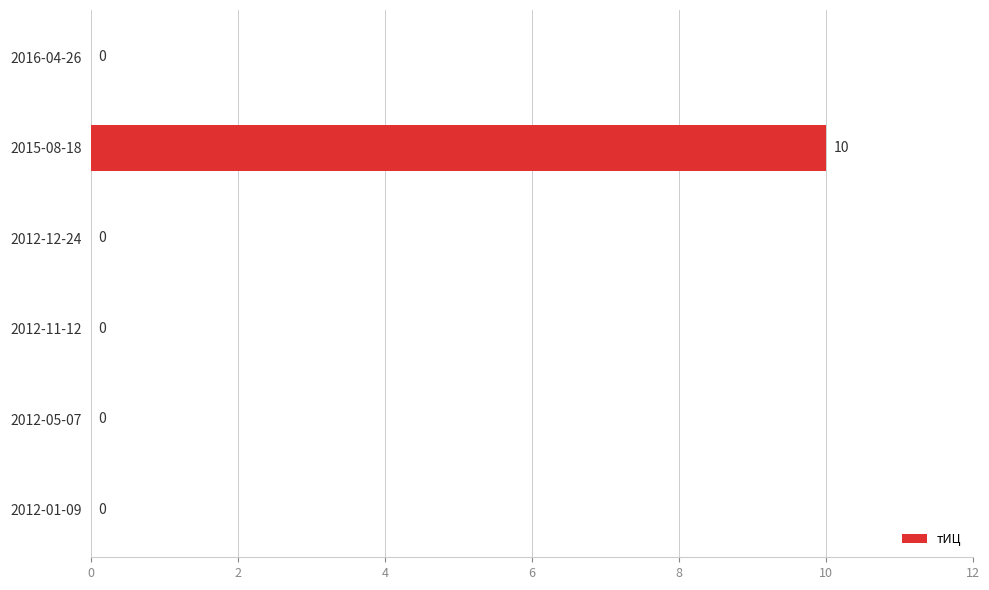

The value at 2015-08-18 is 10. True or false?

True